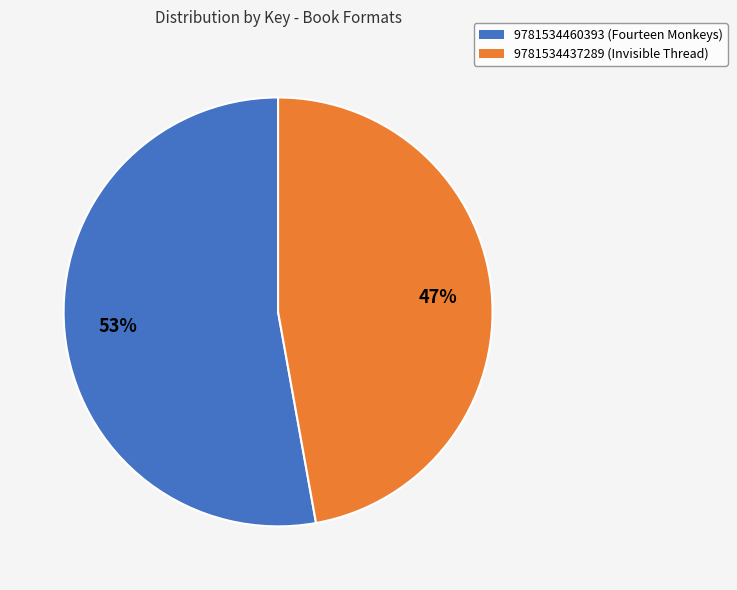

Which category has the biggest portion of the pie?

9781534460393 (Fourteen Monkeys)